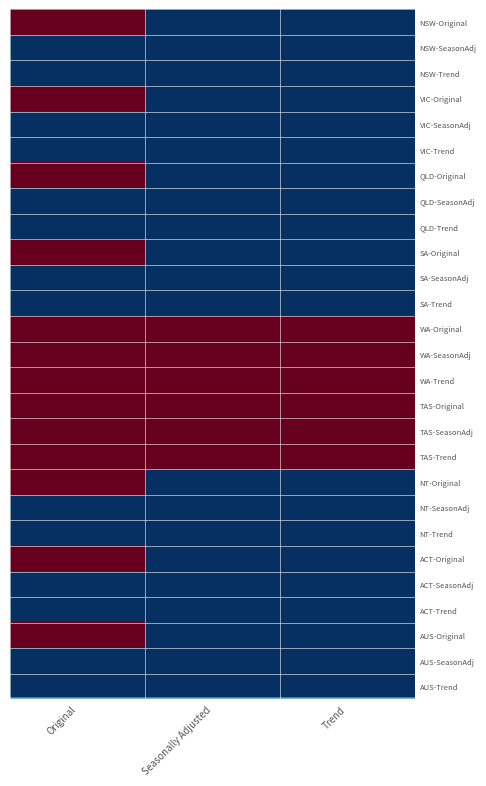

Reading left to right, transcribe all the data shown in this chart.

NSW-Original: Original=122	Seasonally Adjusted=96	Trend=96
NSW-SeasonAdj: Original=96	Seasonally Adjusted=96	Trend=96
NSW-Trend: Original=96	Seasonally Adjusted=96	Trend=96
VIC-Original: Original=122	Seasonally Adjusted=96	Trend=96
VIC-SeasonAdj: Original=96	Seasonally Adjusted=96	Trend=96
VIC-Trend: Original=96	Seasonally Adjusted=96	Trend=96
QLD-Original: Original=122	Seasonally Adjusted=96	Trend=96
QLD-SeasonAdj: Original=96	Seasonally Adjusted=96	Trend=96
QLD-Trend: Original=96	Seasonally Adjusted=96	Trend=96
SA-Original: Original=122	Seasonally Adjusted=96	Trend=96
SA-SeasonAdj: Original=96	Seasonally Adjusted=96	Trend=96
SA-Trend: Original=96	Seasonally Adjusted=96	Trend=96
WA-Original: Original=122	Seasonally Adjusted=122	Trend=122
WA-SeasonAdj: Original=122	Seasonally Adjusted=122	Trend=122
WA-Trend: Original=122	Seasonally Adjusted=122	Trend=122
TAS-Original: Original=122	Seasonally Adjusted=122	Trend=122
TAS-SeasonAdj: Original=122	Seasonally Adjusted=122	Trend=122
TAS-Trend: Original=122	Seasonally Adjusted=122	Trend=122
NT-Original: Original=122	Seasonally Adjusted=96	Trend=96
NT-SeasonAdj: Original=96	Seasonally Adjusted=96	Trend=96
NT-Trend: Original=96	Seasonally Adjusted=96	Trend=96
ACT-Original: Original=122	Seasonally Adjusted=96	Trend=96
ACT-SeasonAdj: Original=96	Seasonally Adjusted=96	Trend=96
ACT-Trend: Original=96	Seasonally Adjusted=96	Trend=96
AUS-Original: Original=122	Seasonally Adjusted=96	Trend=96
AUS-SeasonAdj: Original=96	Seasonally Adjusted=96	Trend=96
AUS-Trend: Original=96	Seasonally Adjusted=96	Trend=96